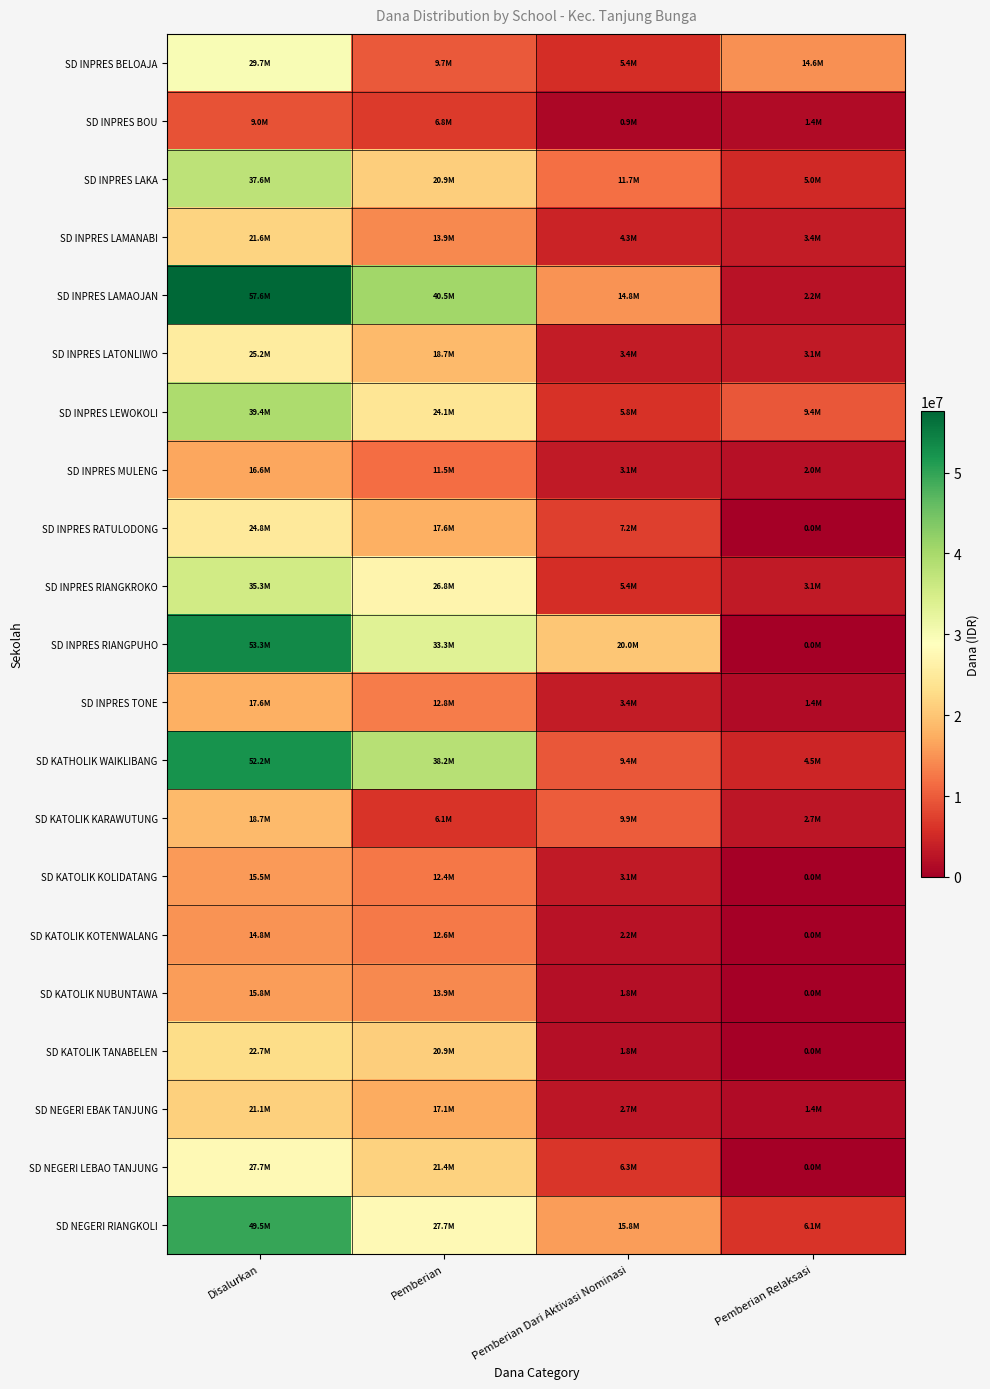

Reading left to right, extract all data points from this chart.

SD INPRES BELOAJA: Disalurkan=29700000	Pemberian=9675000	Pemberian Dari Aktivasi Nominasi=5400000	Pemberian Relaksasi=14625000
SD INPRES BOU: Disalurkan=9000000	Pemberian=6750000	Pemberian Dari Aktivasi Nominasi=900000	Pemberian Relaksasi=1350000
SD INPRES LAKA: Disalurkan=37575000	Pemberian=20925000	Pemberian Dari Aktivasi Nominasi=11700000	Pemberian Relaksasi=4950000
SD INPRES LAMANABI: Disalurkan=21600000	Pemberian=13950000	Pemberian Dari Aktivasi Nominasi=4275000	Pemberian Relaksasi=3375000
SD INPRES LAMAOJAN: Disalurkan=57600000	Pemberian=40500000	Pemberian Dari Aktivasi Nominasi=14850000	Pemberian Relaksasi=2250000
SD INPRES LATONLIWO: Disalurkan=25200000	Pemberian=18675000	Pemberian Dari Aktivasi Nominasi=3375000	Pemberian Relaksasi=3150000
SD INPRES LEWOKOLI: Disalurkan=39375000	Pemberian=24075000	Pemberian Dari Aktivasi Nominasi=5850000	Pemberian Relaksasi=9450000
SD INPRES MULENG: Disalurkan=16650000	Pemberian=11475000	Pemberian Dari Aktivasi Nominasi=3150000	Pemberian Relaksasi=2025000
SD INPRES RATULODONG: Disalurkan=24750000	Pemberian=17550000	Pemberian Dari Aktivasi Nominasi=7200000	Pemberian Relaksasi=0
SD INPRES RIANGKROKO: Disalurkan=35325000	Pemberian=26775000	Pemberian Dari Aktivasi Nominasi=5400000	Pemberian Relaksasi=3150000
SD INPRES RIANGPUHO: Disalurkan=53325000	Pemberian=33300000	Pemberian Dari Aktivasi Nominasi=20025000	Pemberian Relaksasi=0
SD INPRES TONE: Disalurkan=17550000	Pemberian=12825000	Pemberian Dari Aktivasi Nominasi=3375000	Pemberian Relaksasi=1350000
SD KATHOLIK WAIKLIBANG: Disalurkan=52200000	Pemberian=38250000	Pemberian Dari Aktivasi Nominasi=9450000	Pemberian Relaksasi=4500000
SD KATOLIK KARAWUTUNG: Disalurkan=18675000	Pemberian=6075000	Pemberian Dari Aktivasi Nominasi=9900000	Pemberian Relaksasi=2700000
SD KATOLIK KOLIDATANG: Disalurkan=15525000	Pemberian=12375000	Pemberian Dari Aktivasi Nominasi=3150000	Pemberian Relaksasi=0
SD KATOLIK KOTENWALANG: Disalurkan=14850000	Pemberian=12600000	Pemberian Dari Aktivasi Nominasi=2250000	Pemberian Relaksasi=0
SD KATOLIK NUBUNTAWA: Disalurkan=15750000	Pemberian=13950000	Pemberian Dari Aktivasi Nominasi=1800000	Pemberian Relaksasi=0
SD KATOLIK TANABELEN: Disalurkan=22725000	Pemberian=20925000	Pemberian Dari Aktivasi Nominasi=1800000	Pemberian Relaksasi=0
SD NEGERI EBAK TANJUNG: Disalurkan=21150000	Pemberian=17100000	Pemberian Dari Aktivasi Nominasi=2700000	Pemberian Relaksasi=1350000
SD NEGERI LEBAO TANJUNG: Disalurkan=27675000	Pemberian=21375000	Pemberian Dari Aktivasi Nominasi=6300000	Pemberian Relaksasi=0
SD NEGERI RIANGKOLI: Disalurkan=49500000	Pemberian=27675000	Pemberian Dari Aktivasi Nominasi=15750000	Pemberian Relaksasi=6075000